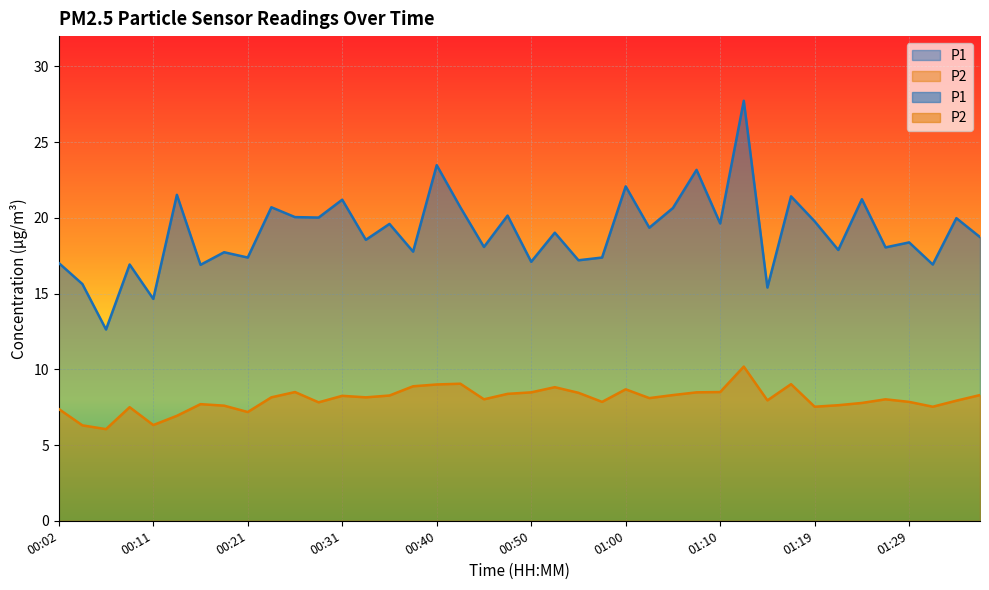

The P1 series shows 9.6 at 00:19. True or false?

False